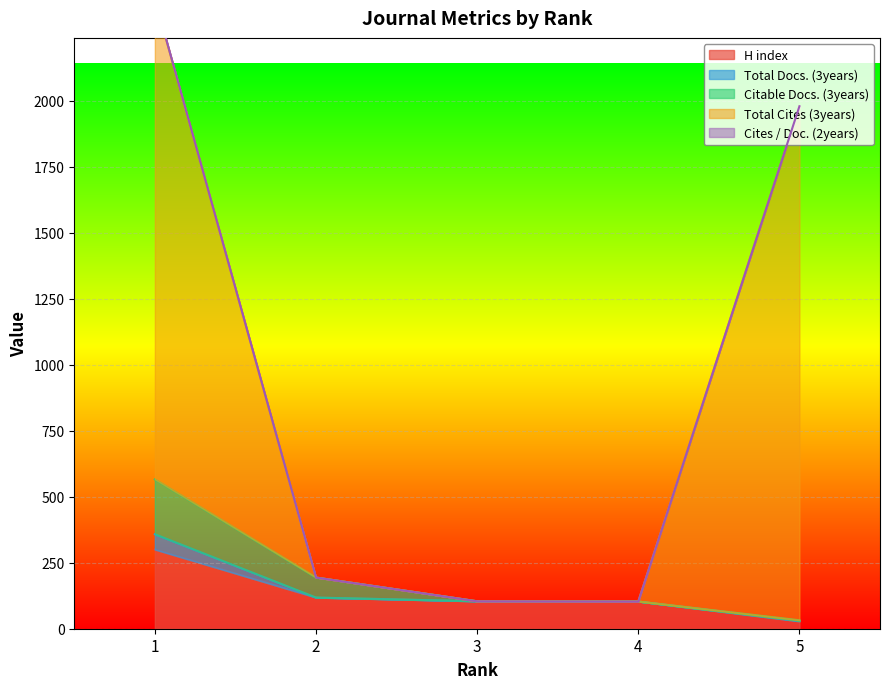

True or false: H index has more than 0 interior local peaks.

False